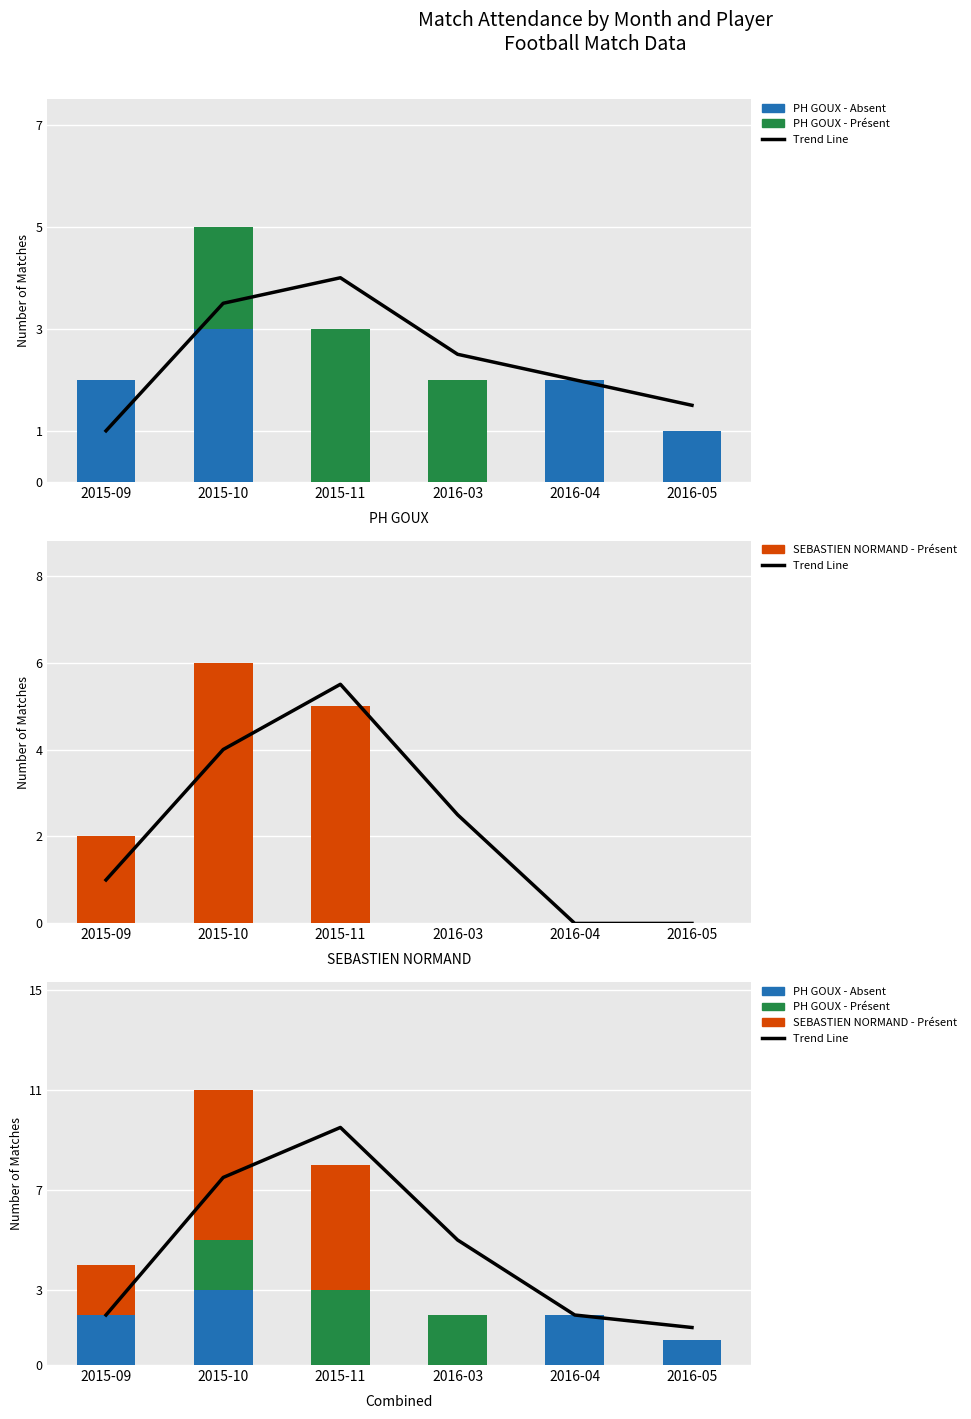

True or false: Trend Line has a value of 7.5 at 2015-10.

True